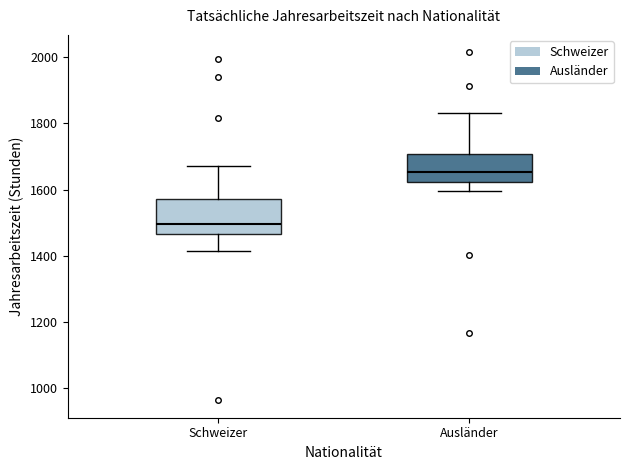

Reading left to right, transcribe this box plot: for each box, give where its median line is, the range the box spans, and where its two whiskers end, as read against the y-axis. The values are not printed on the chart, so give them approximately, as read against the axis.

Schweizer: median 1500, box 1460 to 1580, whiskers 1420 to 1660
Ausländer: median 1660, box 1620 to 1700, whiskers 1600 to 1840